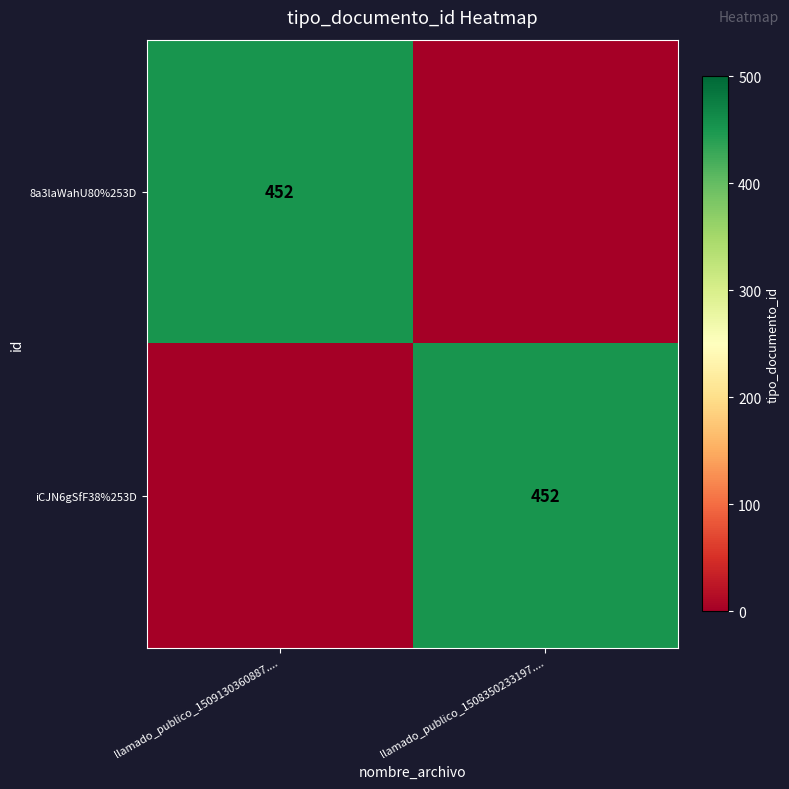

Is it true that iCJN6gSfF38%253D equals 452 at llamado_publico_1508350233197....?

True